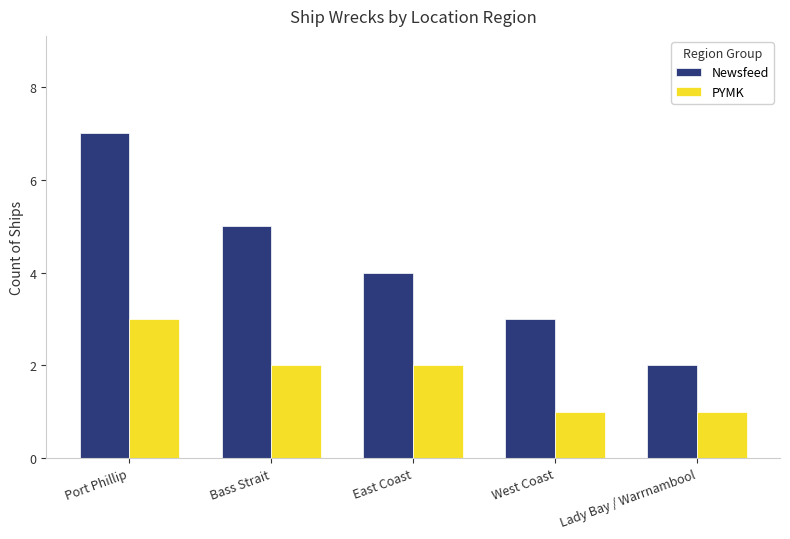

What is the sum of the Newsfeed values at West Coast and Lady Bay / Warrnambool?

5